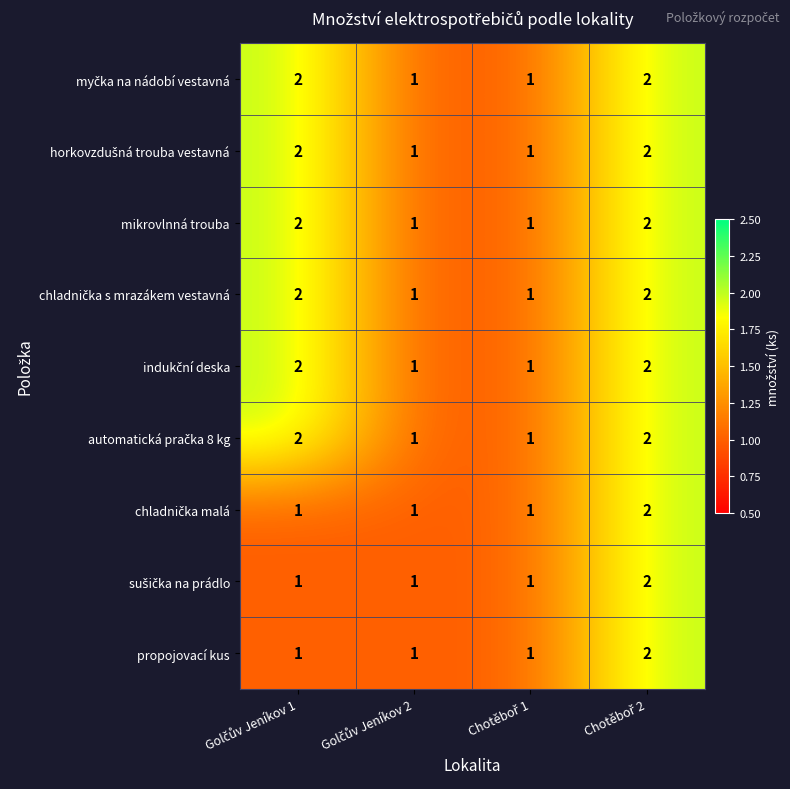

Count the propojovací kus values in the range 1 to 2.

4